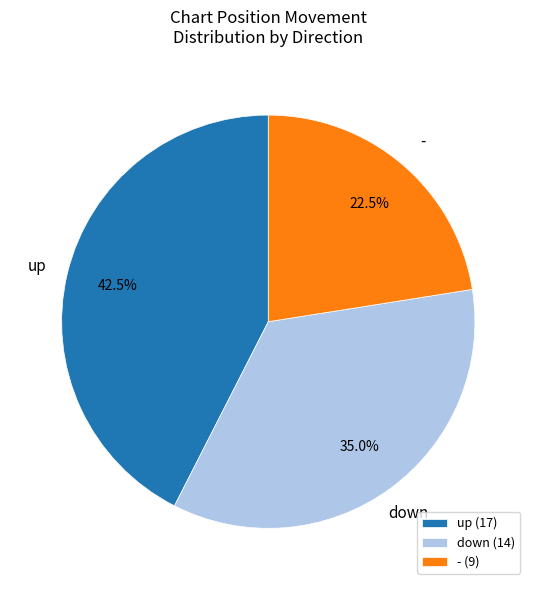

To the nearest percent, what percentage of the pie is down?

35%